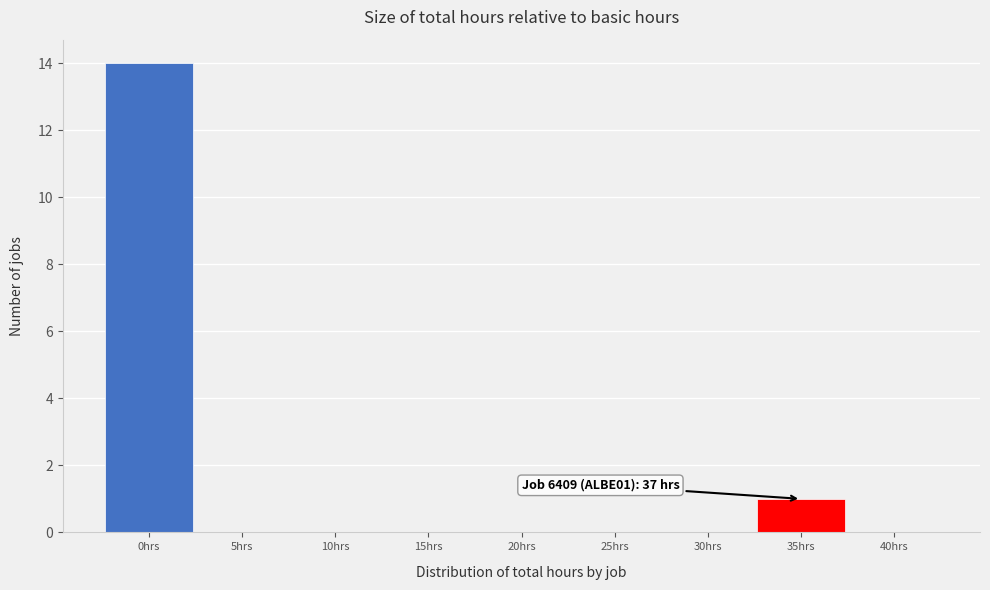

Reading right to left, extract all data points from this chart.

40hrs=0	35hrs=1	30hrs=0	25hrs=0	20hrs=0	15hrs=0	10hrs=0	5hrs=0	0hrs=14